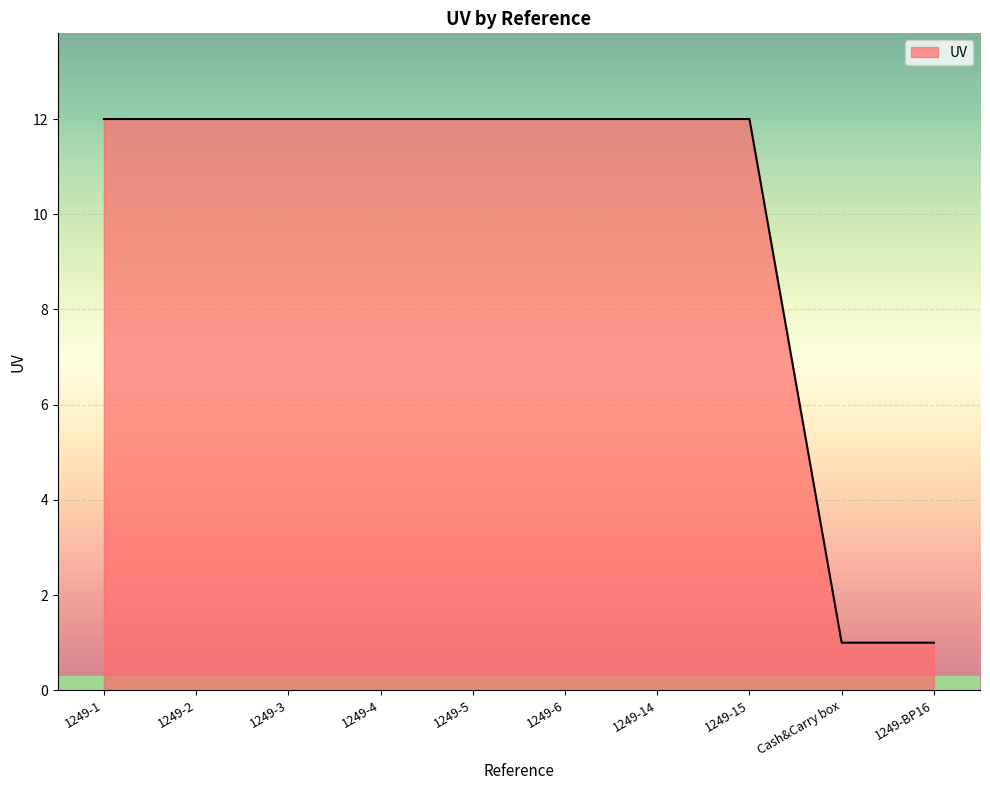

What is the difference between the maximum and minimum values?

11